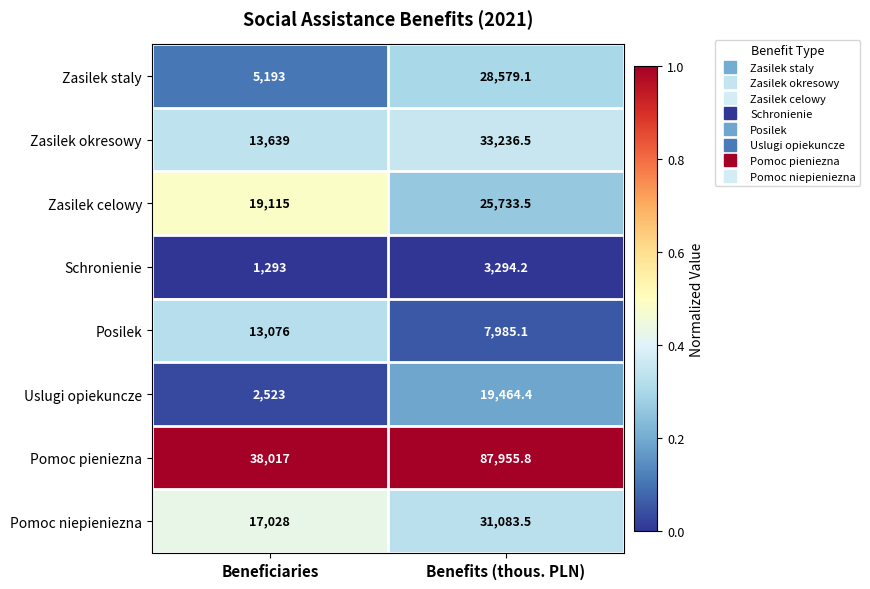

List the labels in order of Schronienie value, largest first.

Benefits (thous. PLN), Beneficiaries